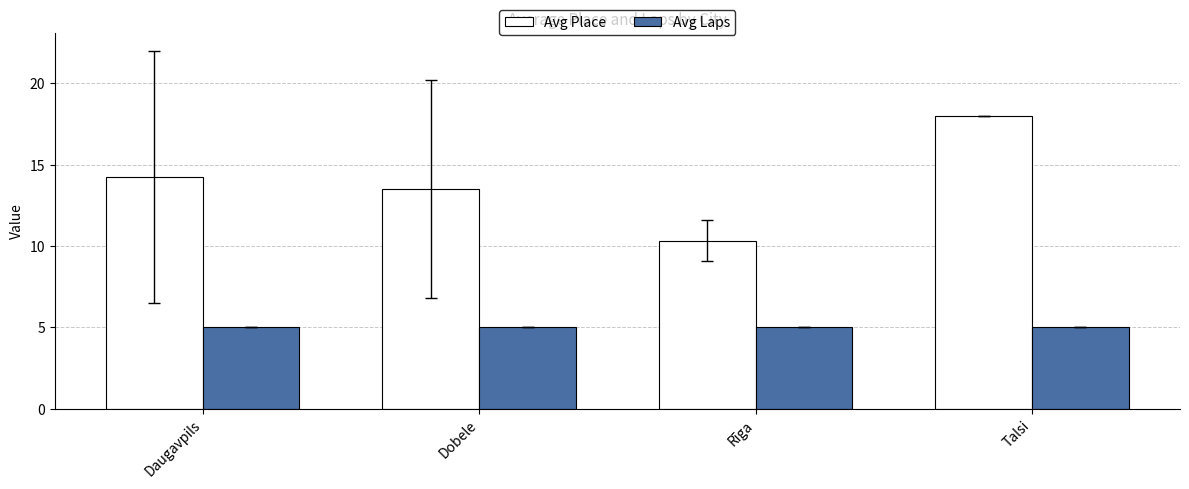

What is the label of the 2nd bar from the right?

Rīga